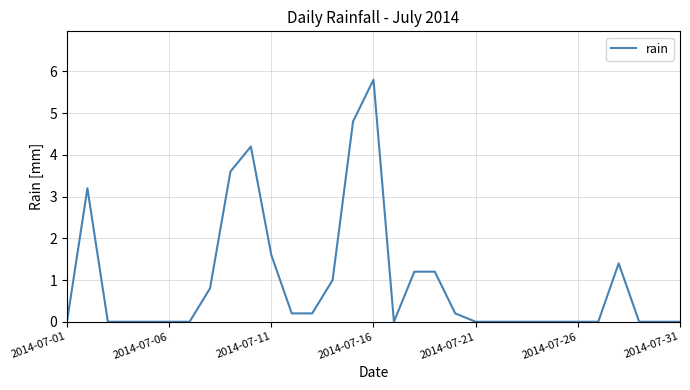

Reading left to right, list all the values displayed in this chart.

0.0	3.2	0.0	0.0	0.0	0.0	0.0	0.8	3.6	4.2	1.6	0.2	0.2	1.0	4.8	5.8	0.0	1.2	1.2	0.2	0.0	0.0	0.0	0.0	0.0	0.0	0.0	1.4	0.0	0.0	0.0